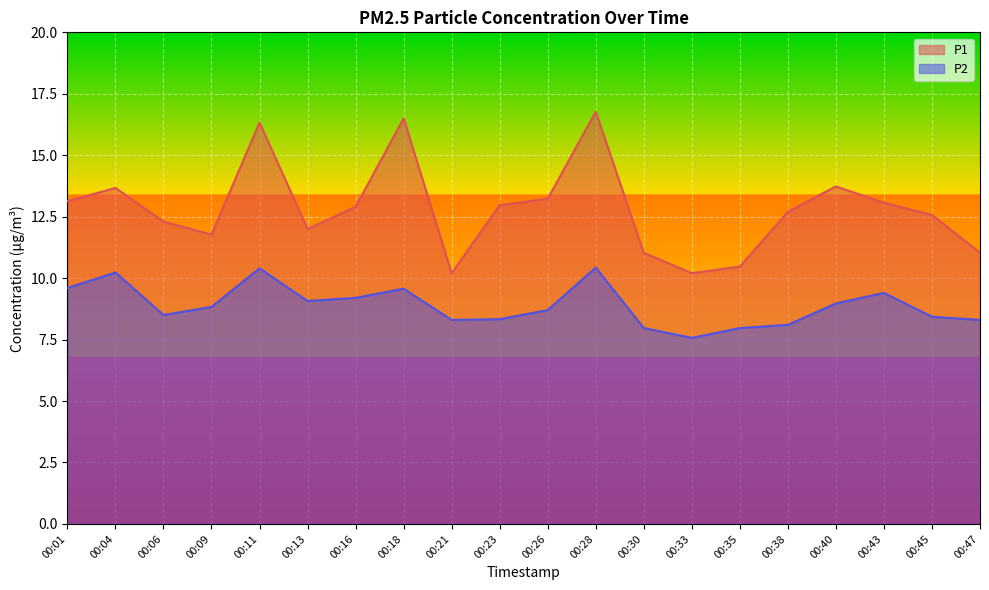

What is the difference between the highest and lowest values at 00:13?

2.9